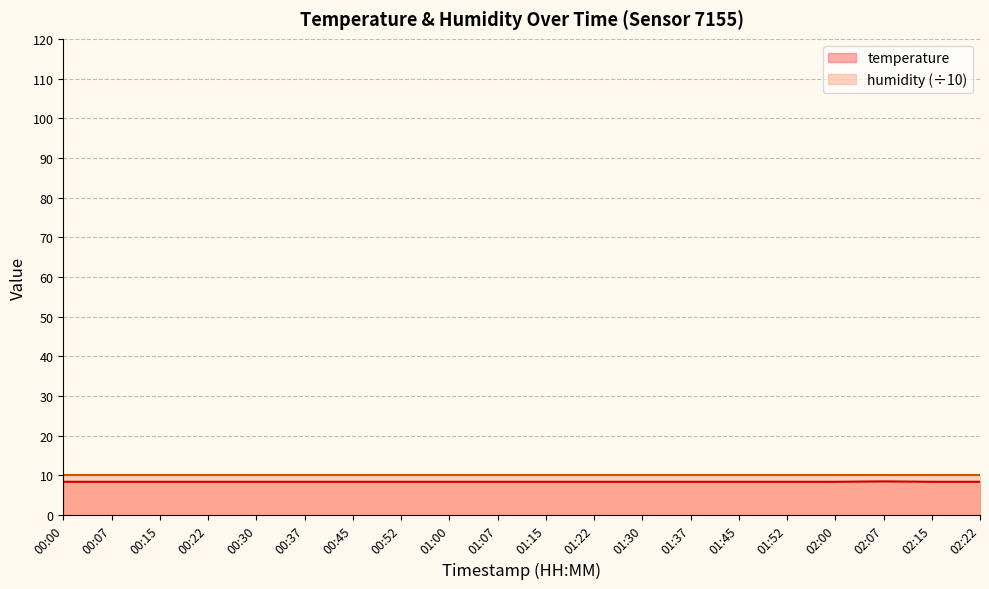

What is the difference between the maximum and second lowest values?

0.1